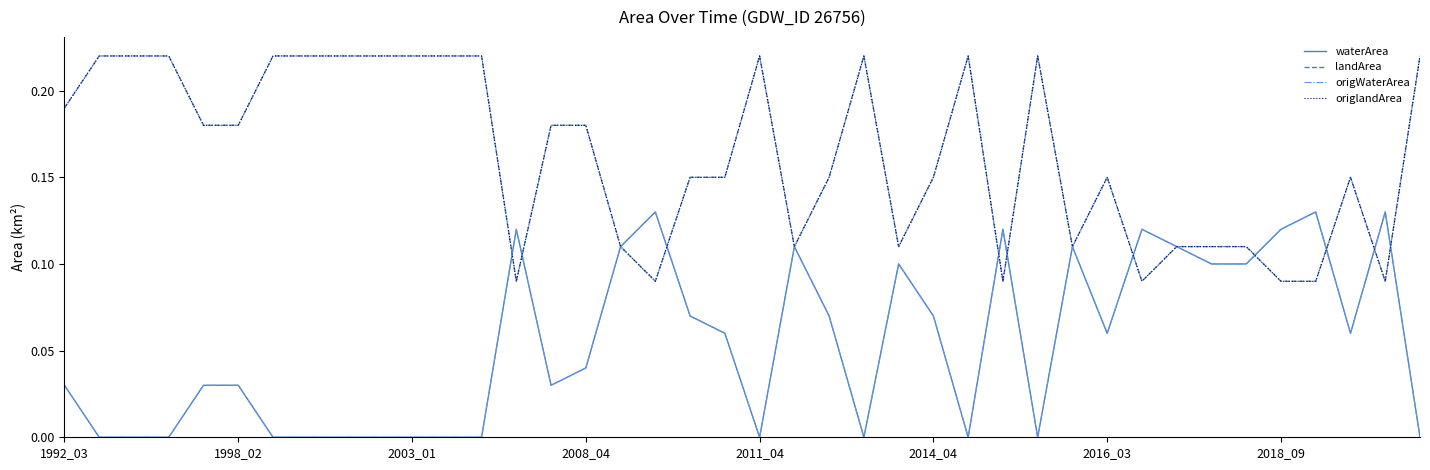

Does the chart have visible grid lines?

No